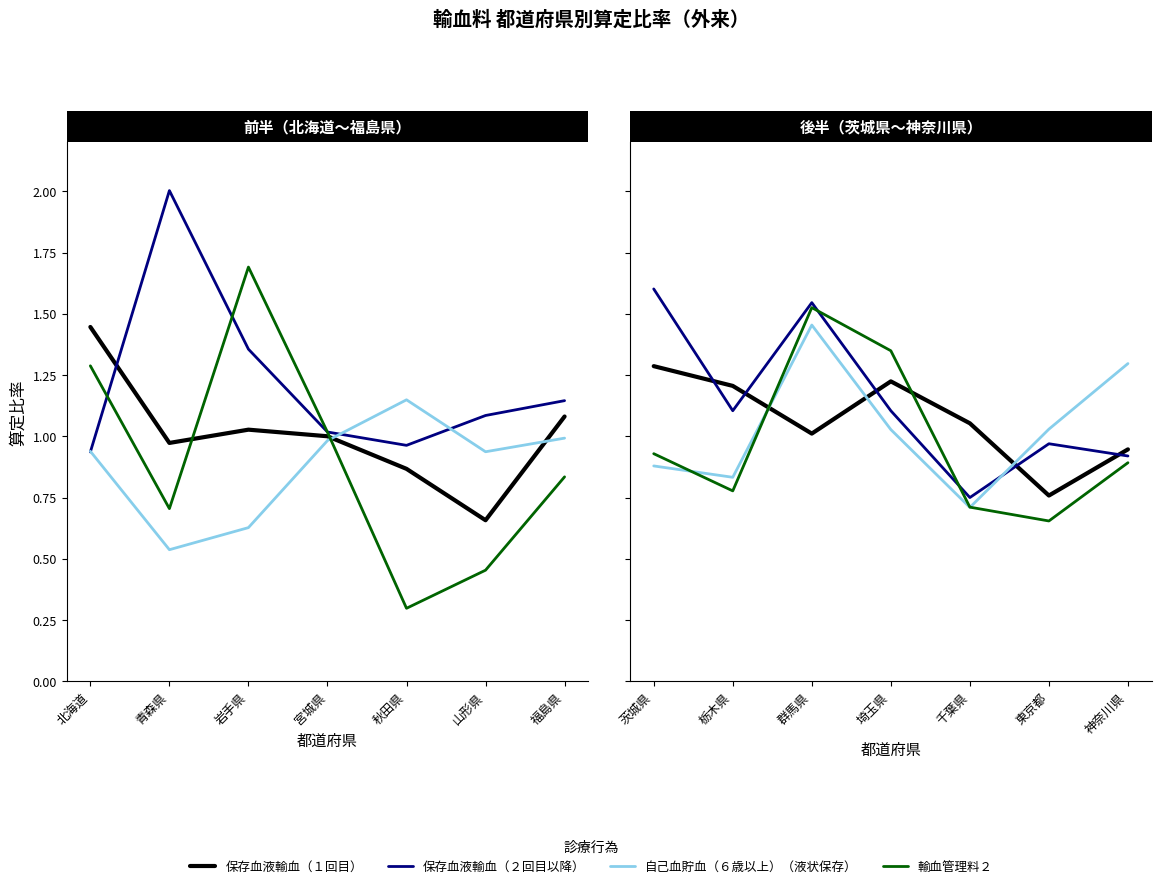

How many lines are shown in the chart?

4